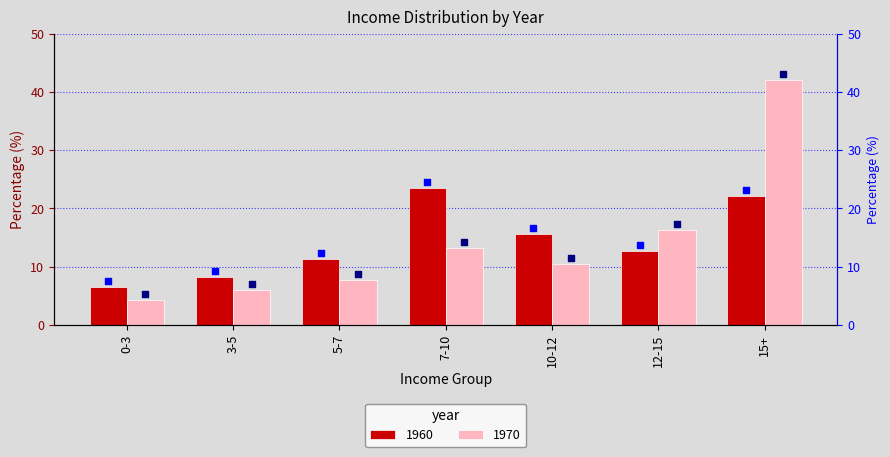

What is the total value across all series at 0-3?

12.8